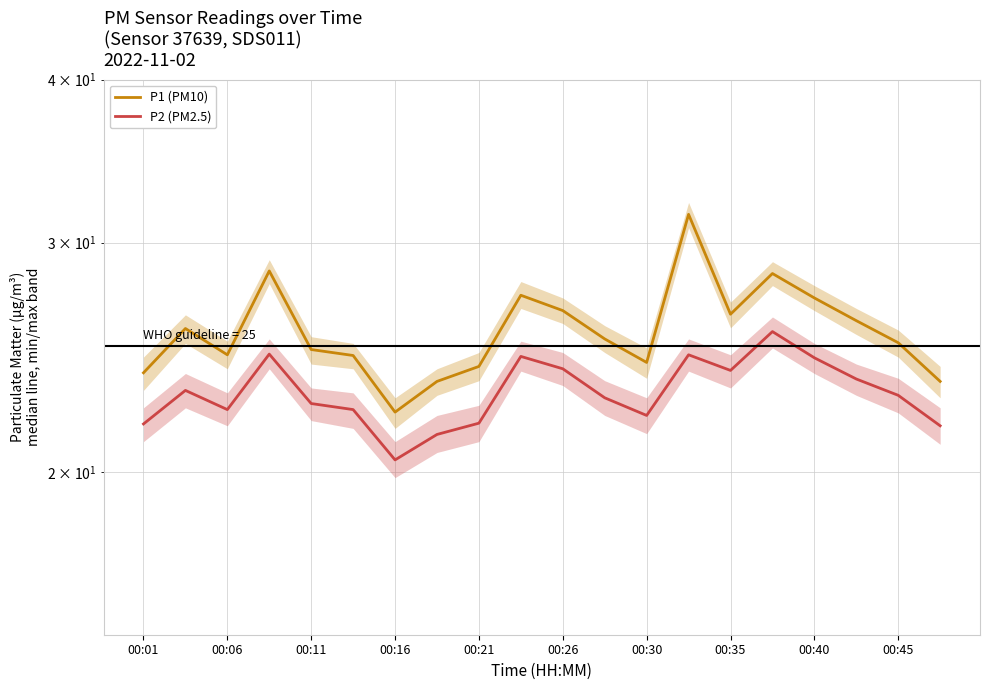

Reading left to right, what are all the values shown in this chart?

P1 (PM10): 23.8	25.8	24.6	28.5	24.8	24.6	22.2	23.5	24.1	27.3	26.6	25.3	24.3	31.5	26.4	28.4	27.2	26.1	25.1	23.5
P2 (PM2.5): 21.8	23.1	22.3	24.6	22.6	22.3	20.4	21.4	21.8	24.5	24.0	22.8	22.1	24.6	23.9	25.6	24.5	23.6	22.9	21.7